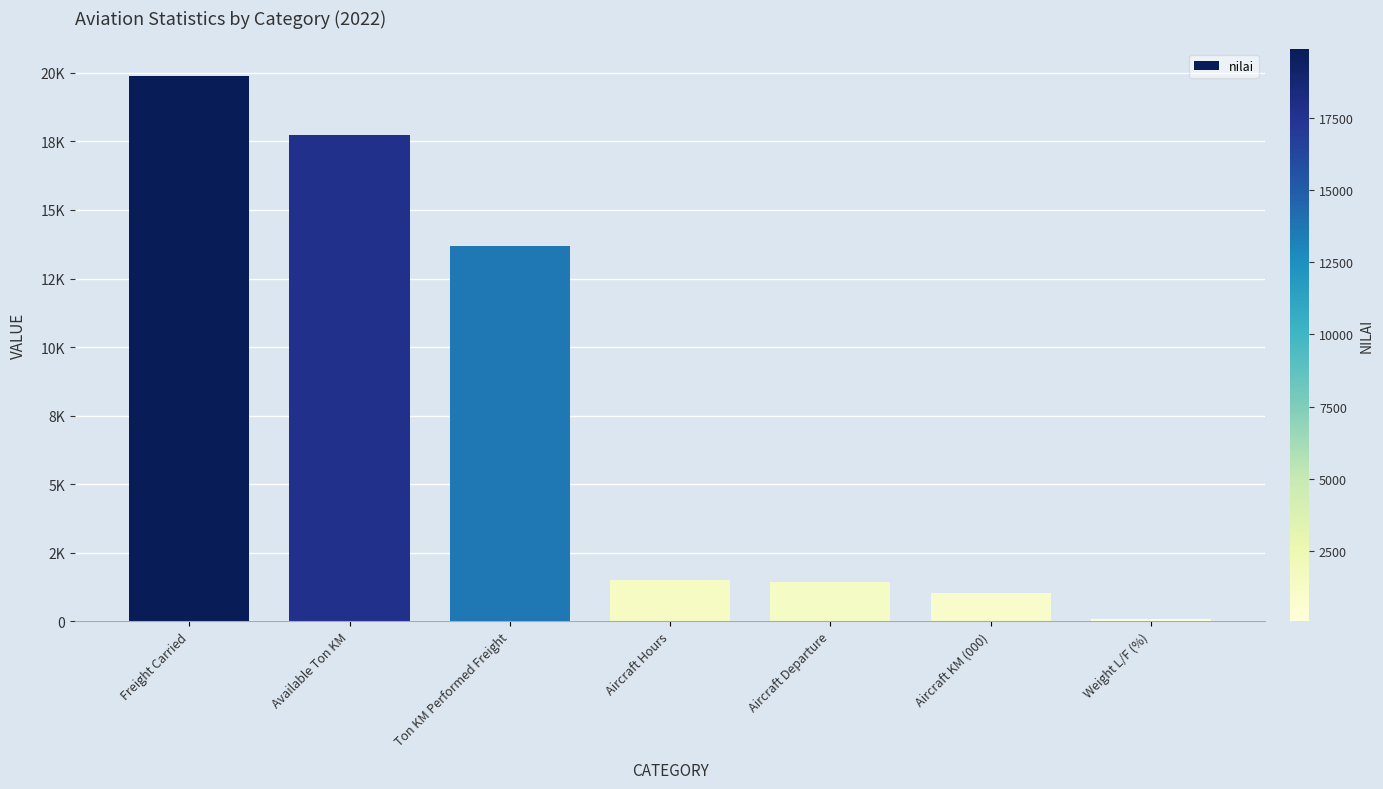

Are the bars horizontal?

No